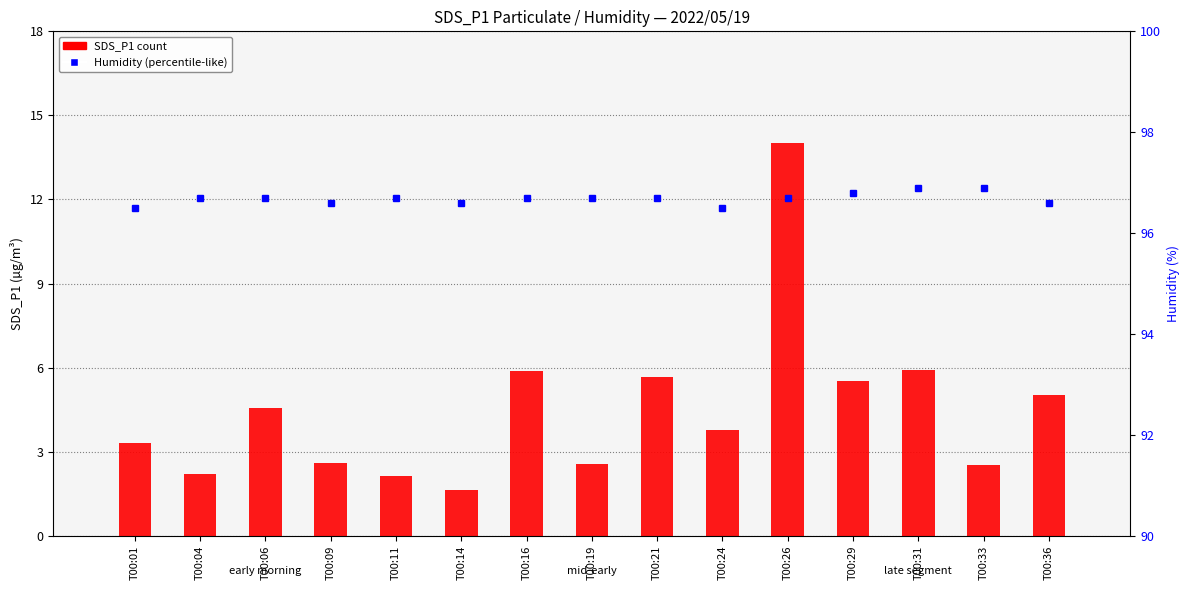

What is the difference between the SDS_P1 values at T00:24 and T00:31?

2.2